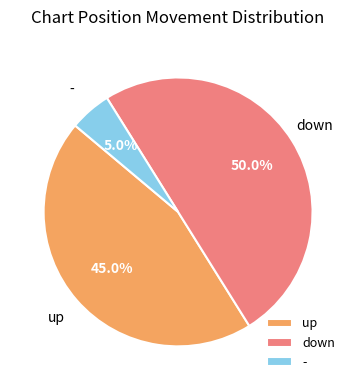

How many slices are in this pie chart?

3